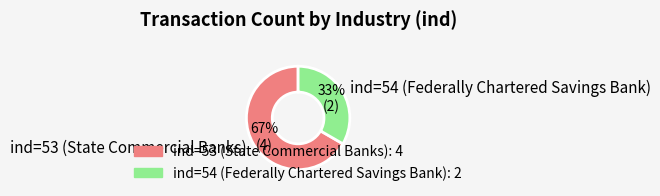

Count the number of slices in the pie.

2